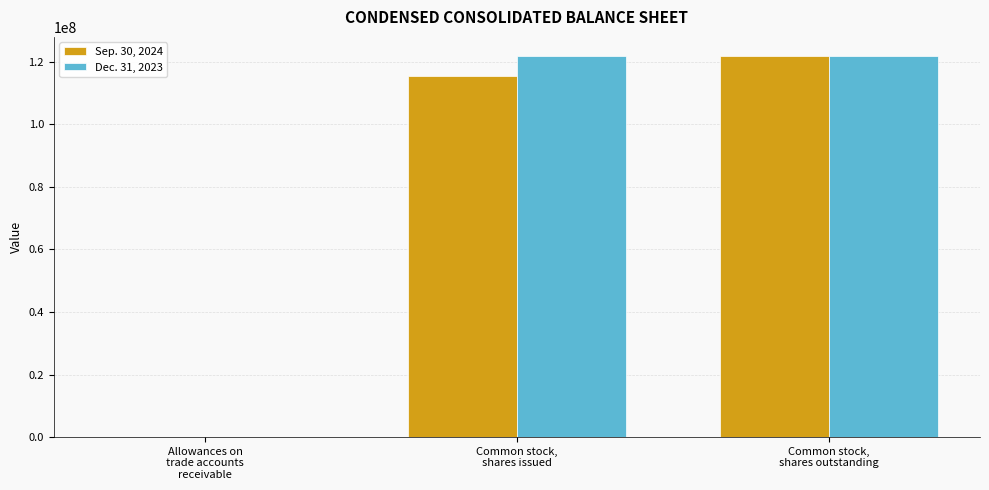

Count the number of categories in the chart.

3